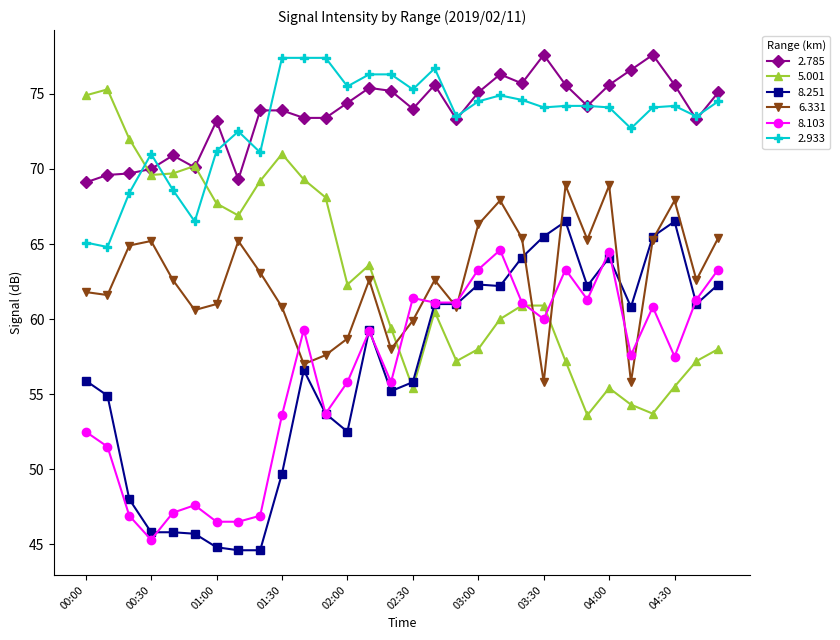

How many distinct data groups are displayed?

6